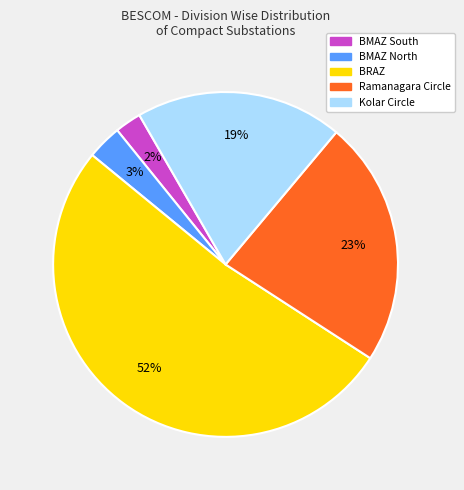

How many segments does this pie chart have?

5